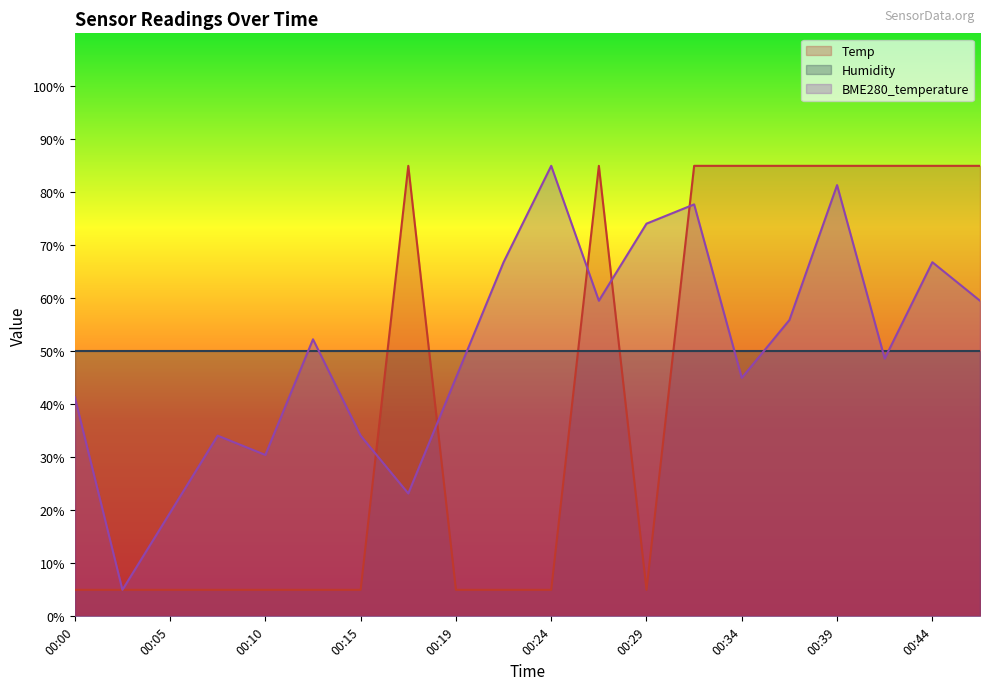

What is the difference between the BME280_temperature values at 00:29 and 00:32?

3.6